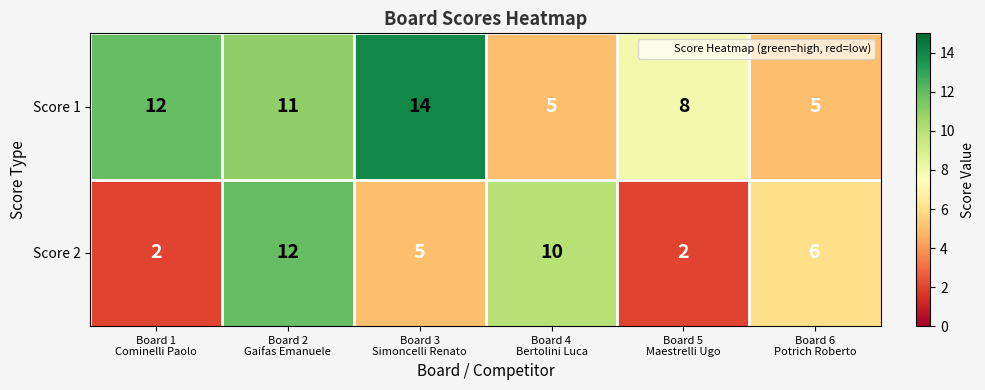

At Board 6
Potrich Roberto, list the series in order from largest to smallest.

Score 2, Score 1